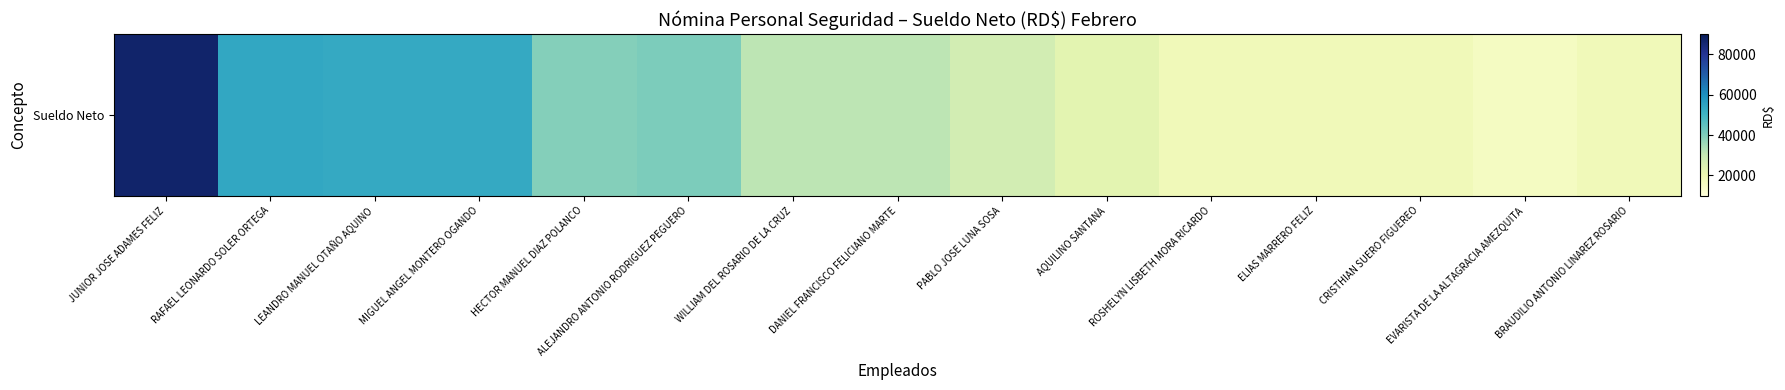

Reading right to left, list all the values displayed in this chart.

BRAUDILIO ANTONIO LINAREZ ROSARIO=17889.5	EVARISTA DE LA ALTAGRACIA AMEZQUITA=15919.6	CRISTHIAN SUERO FIGUEREO=17919.0	ELIAS MARRERO FELIZ=17919.0	ROSHELYN LISBETH MORA RICARDO=18000.0	AQUILINO SANTANA=22500.0	PABLO JOSE LUNA SOSA=27000.0	DANIEL FRANCISCO FELICIANO MARTE=31500.0	WILLIAM DEL ROSARIO DE LA CRUZ=31500.0	ALEJANDRO ANTONIO RODRIGUEZ PEGUERO=40500.0	HECTOR MANUEL DIAZ POLANCO=39249.6	MIGUEL ANGEL MONTERO OGANDO=53347.2	LEANDRO MANUEL OTAÑO AQUINO=53211.2	RAFAEL LEONARDO SOLER ORTEGA=54000.0	JUNIOR JOSE ADAMES FELIZ=86565.7